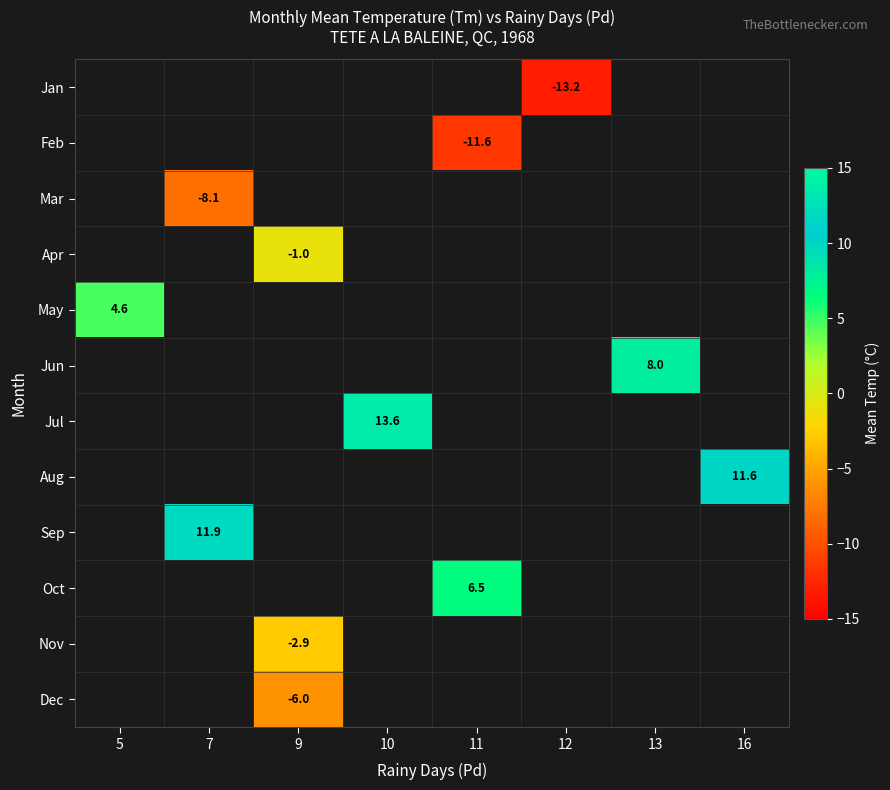

True or false: Feb has a value of -11.6 at 11.

True